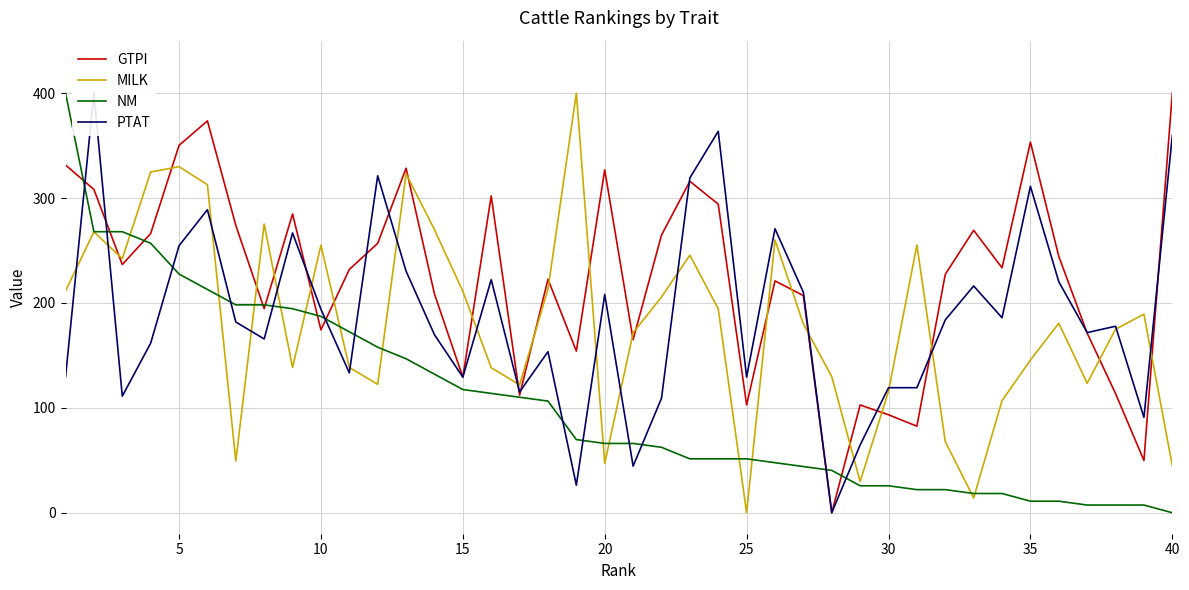

After their last crossing, which series has the higher values: MILK or GTPI?

GTPI